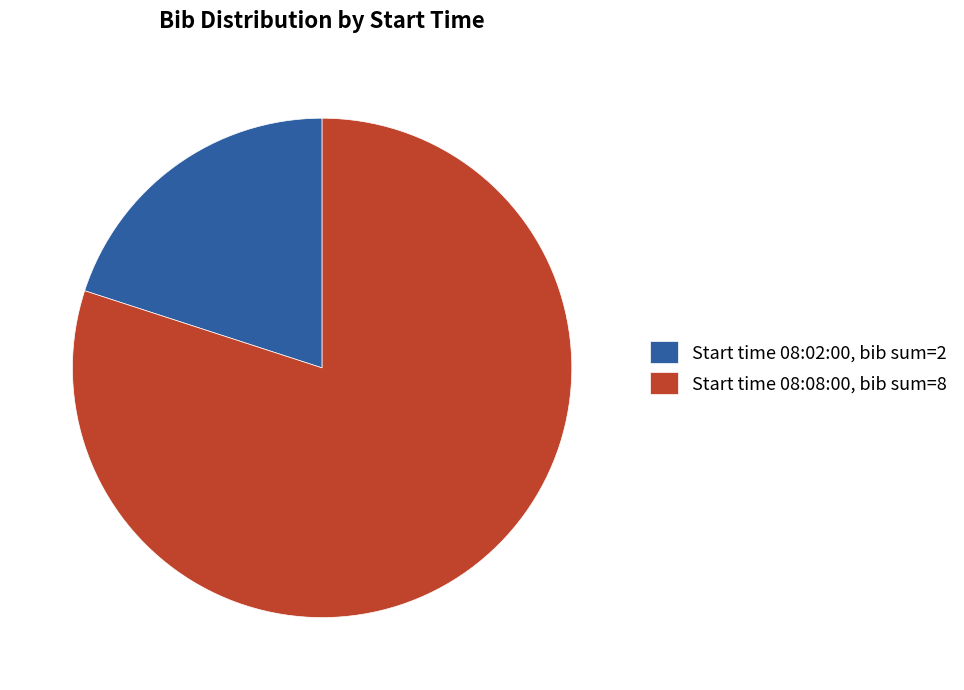

Is there a majority slice in this chart?

Yes